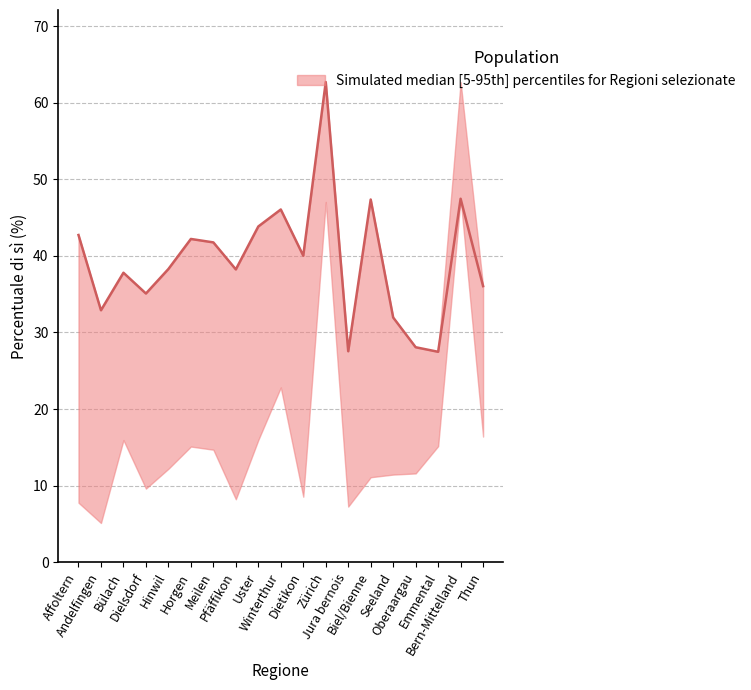

What value does the data have at Emmental?

27.5